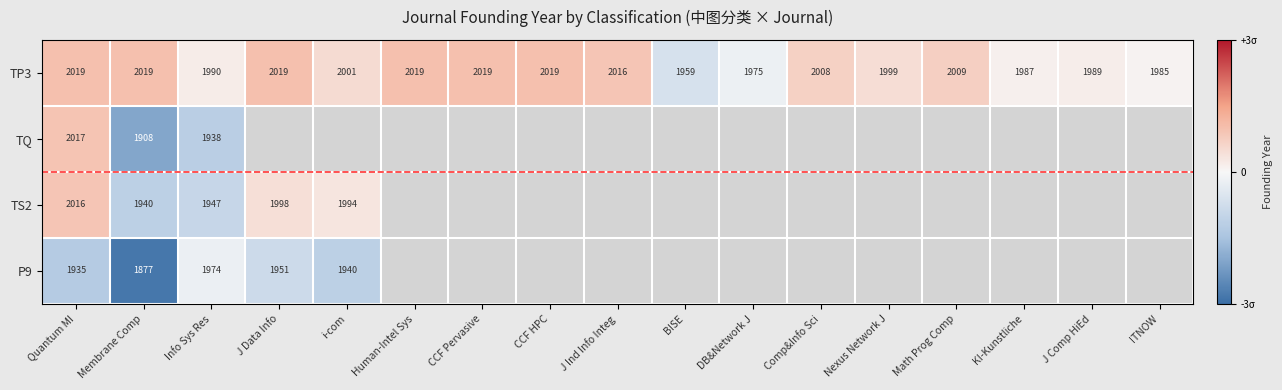

How many values in TP3 are below zero?

2